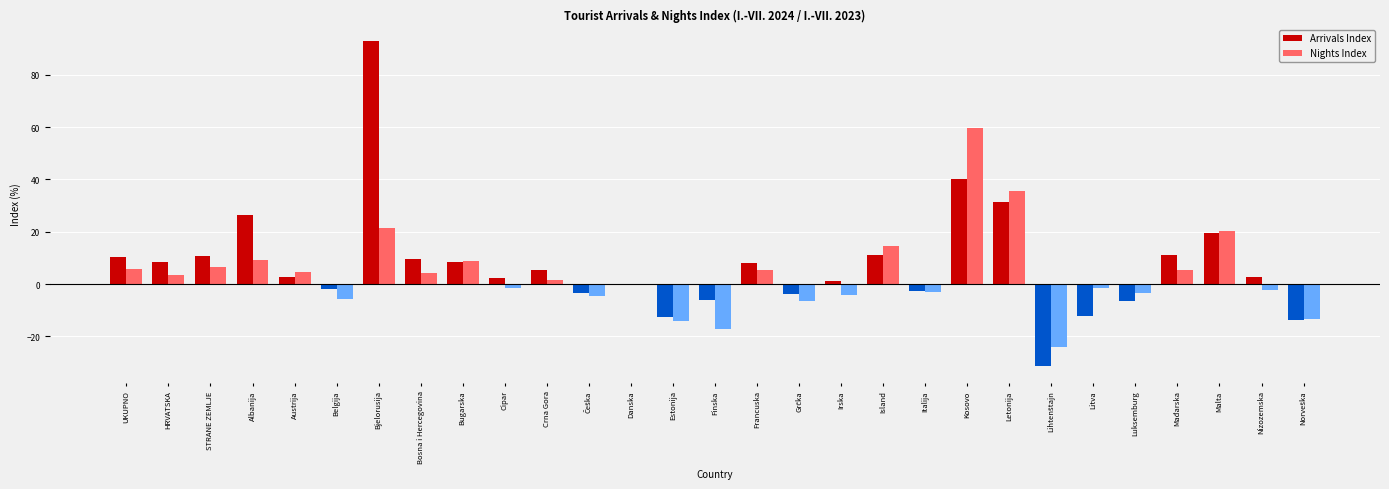

What is the sum of all Arrivals Index values?

207.8